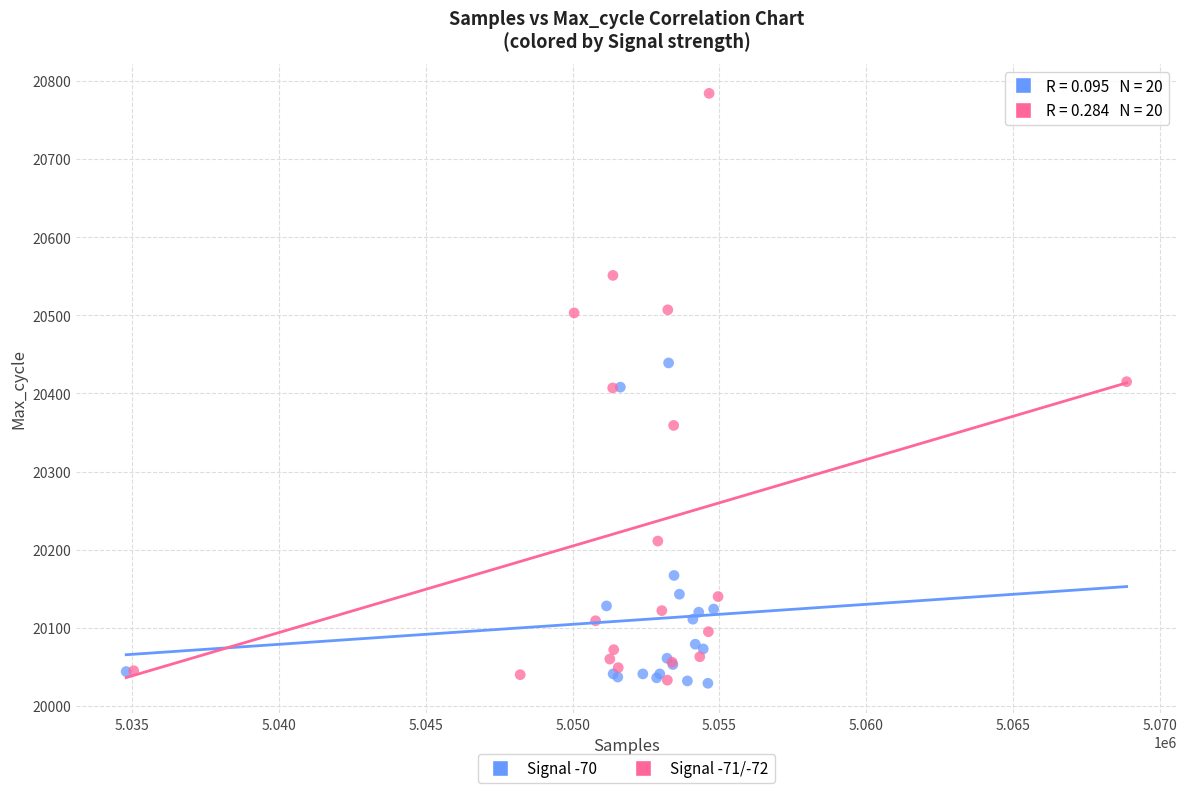

Which series reaches the maximum Y coordinate?

Signal -71/-72